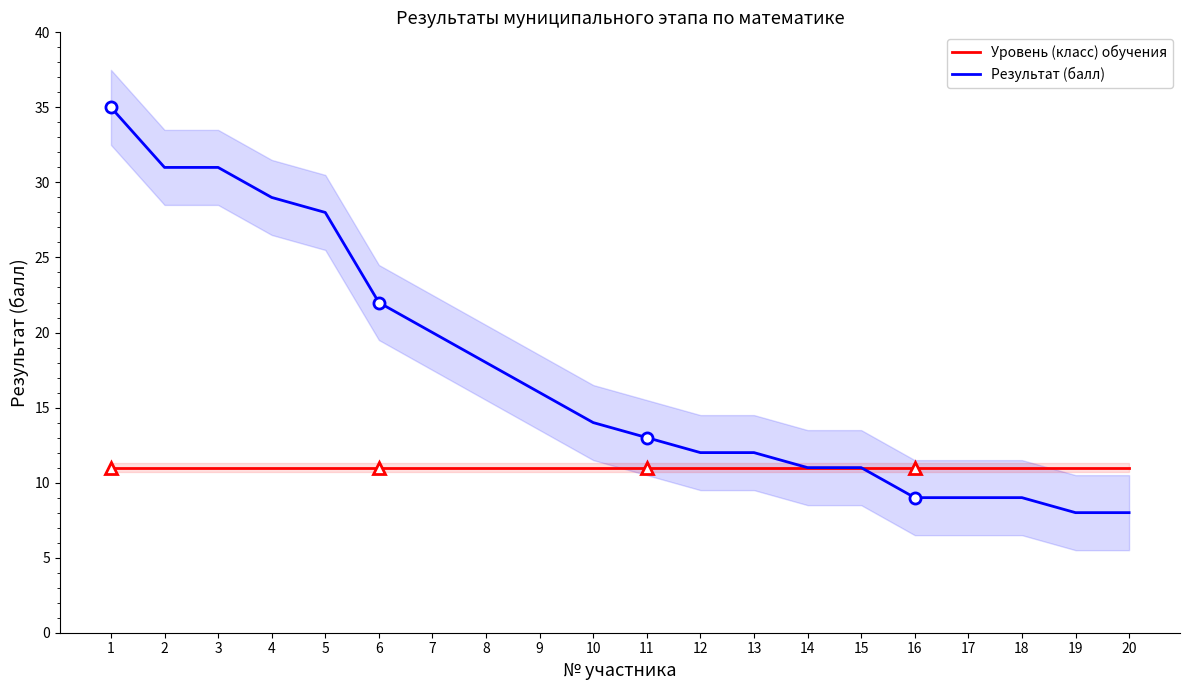

True or false: Уровень (класс) обучения and Результат (балл) cross at least once.

False